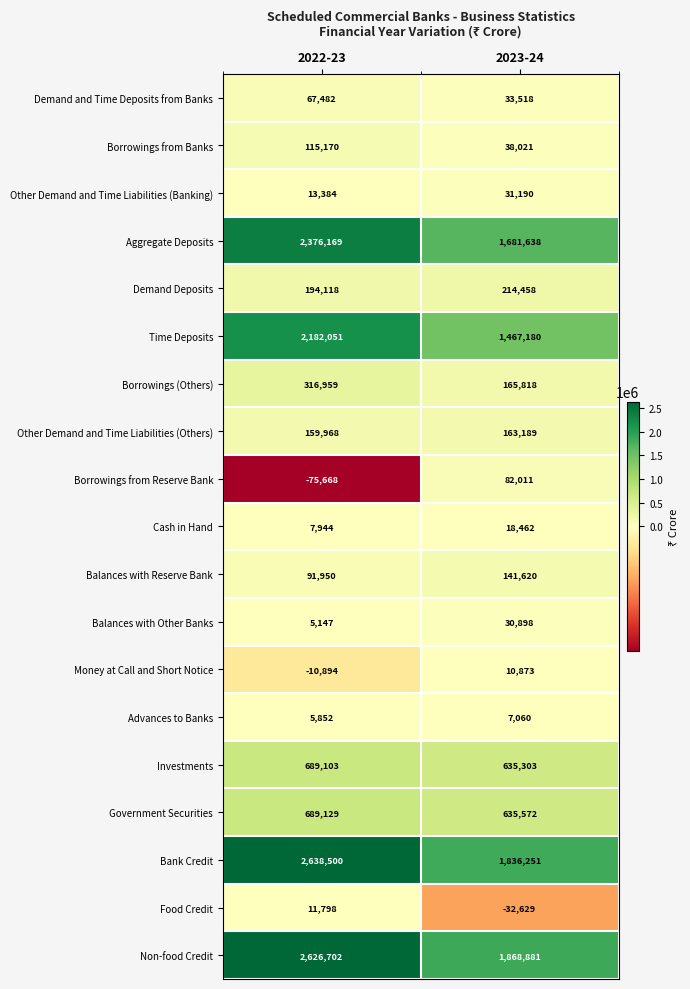

Between 2022-23 and 2023-24, which series saw the biggest shift?

Bank Credit